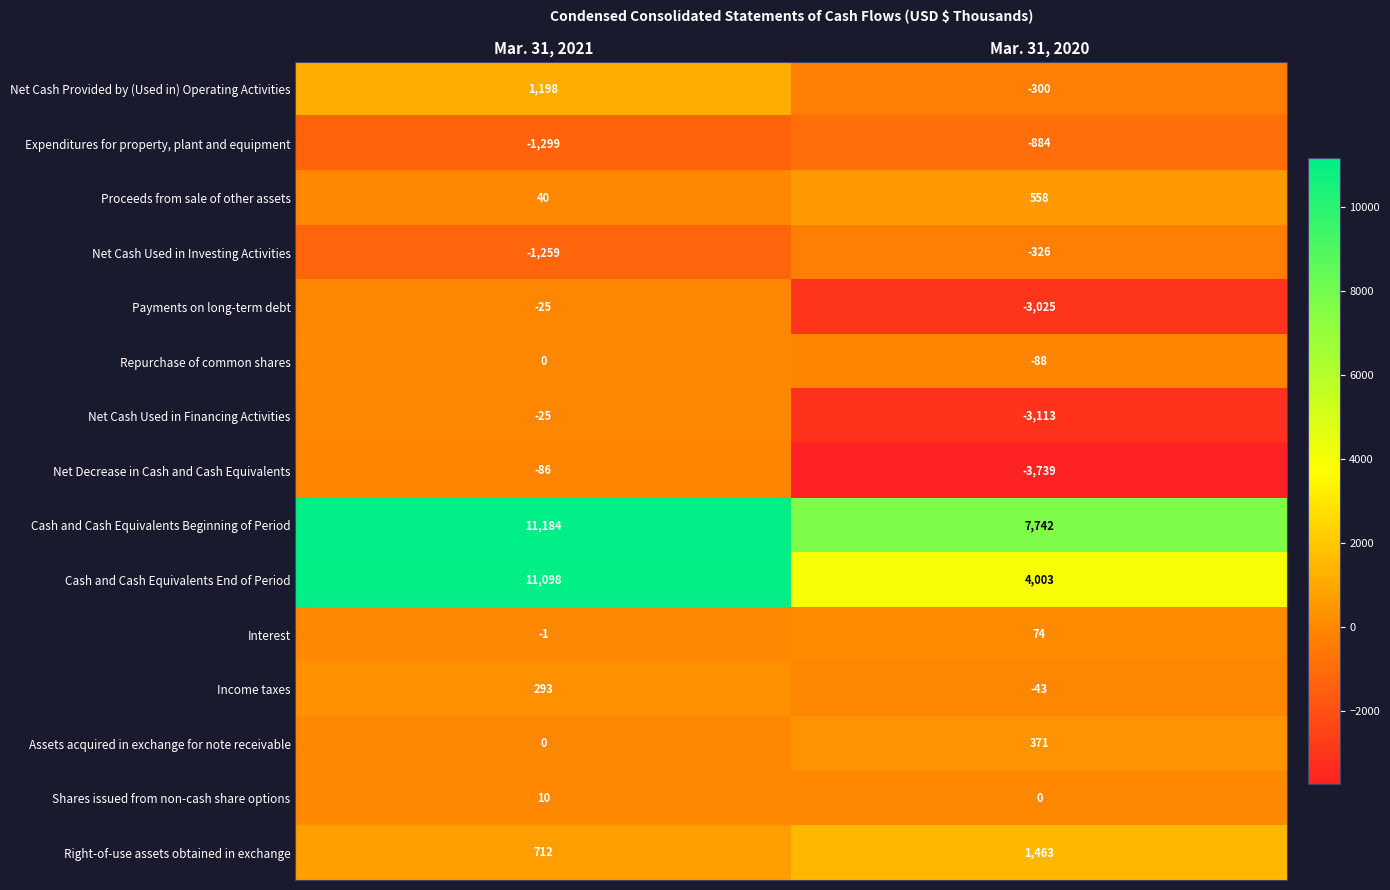

At which category is the sum across all series the highest?

Mar. 31, 2021